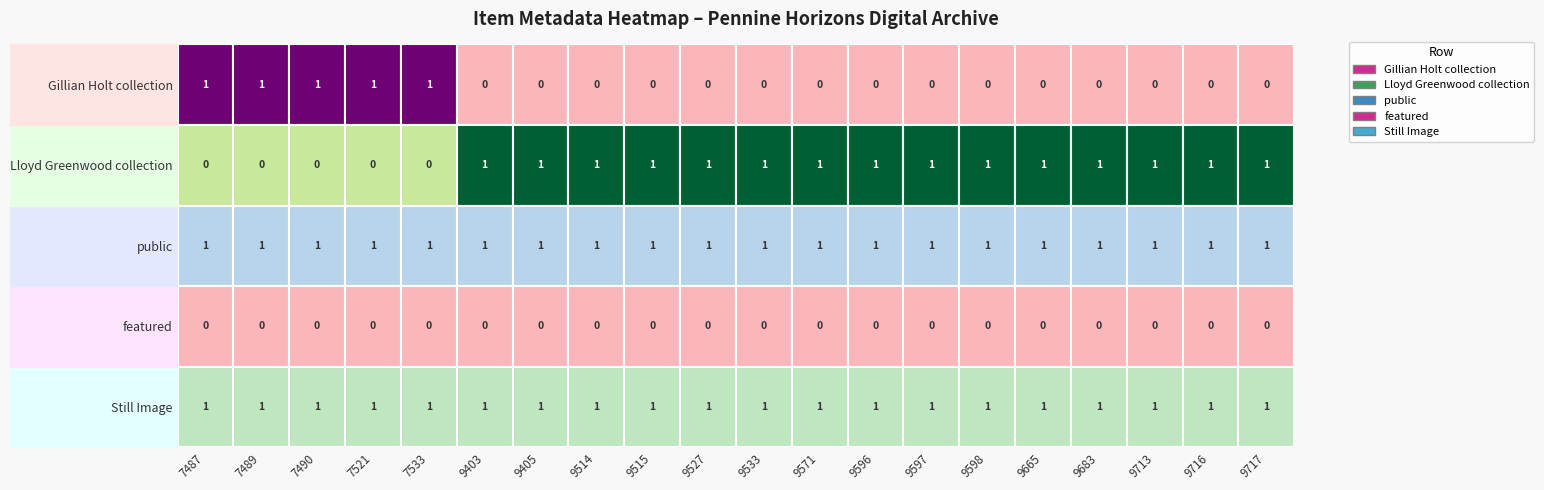

Which has a higher value, 7521 or 9514?

7521